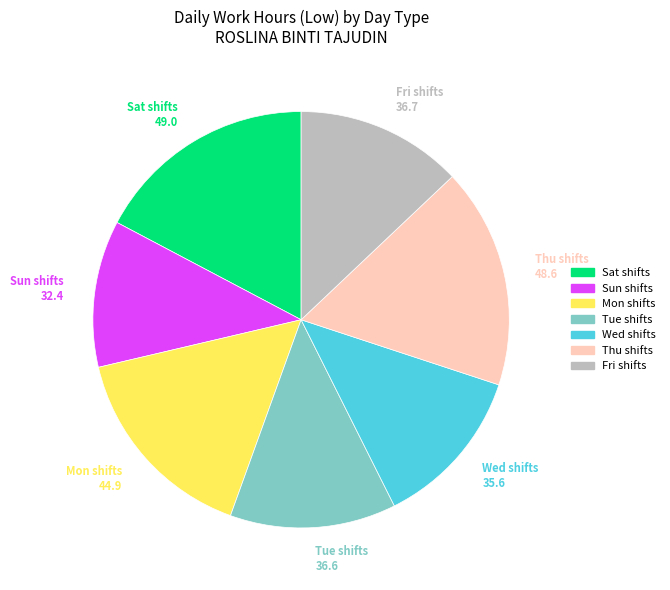

Does any single category account for the majority?

No